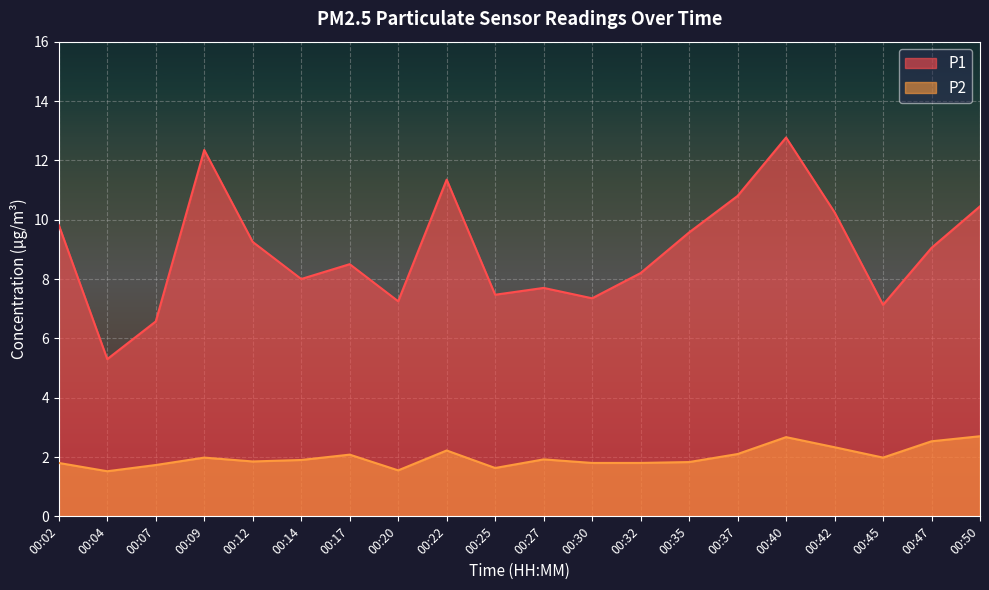

Reading left to right, list all the values displayed in this chart.

P1: 00:02=9.8	00:04=5.3	00:07=6.6	00:09=12.3	00:12=9.2	00:14=8.0	00:17=8.5	00:20=7.2	00:22=11.3	00:25=7.5	00:27=7.7	00:30=7.3	00:32=8.2	00:35=9.6	00:37=10.8	00:40=12.8	00:42=10.2	00:45=7.1	00:47=9.1	00:50=10.4
P2: 00:02=1.8	00:04=1.5	00:07=1.7	00:09=2.0	00:12=1.9	00:14=1.9	00:17=2.1	00:20=1.6	00:22=2.2	00:25=1.6	00:27=1.9	00:30=1.8	00:32=1.8	00:35=1.8	00:37=2.1	00:40=2.7	00:42=2.3	00:45=2.0	00:47=2.5	00:50=2.7